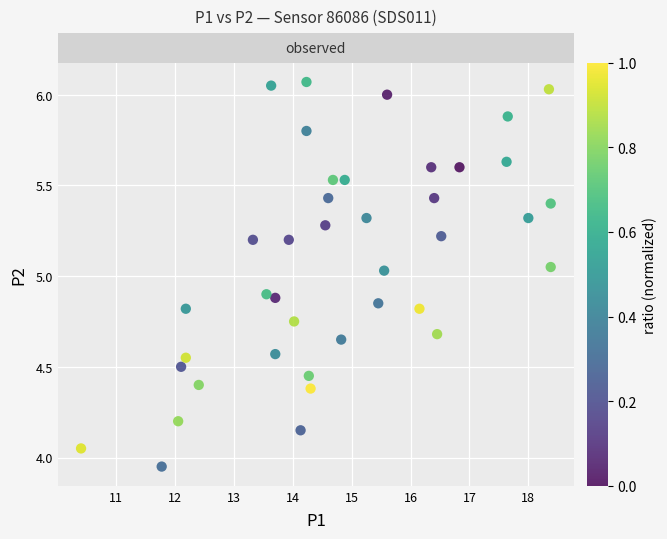

What is the range of Y values (max minus min)?

2.1